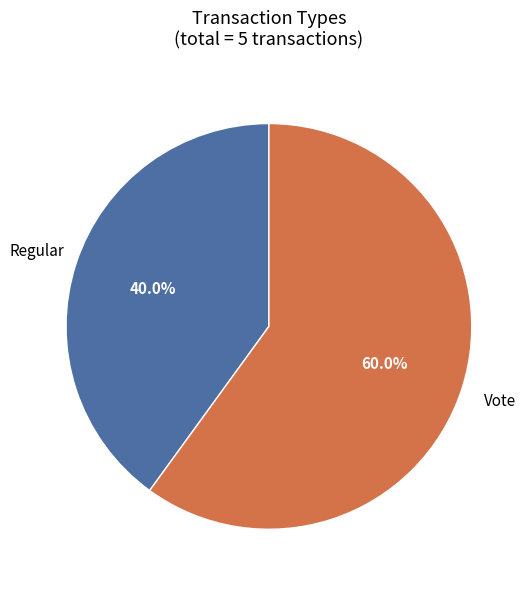

Is there a majority slice in this chart?

Yes